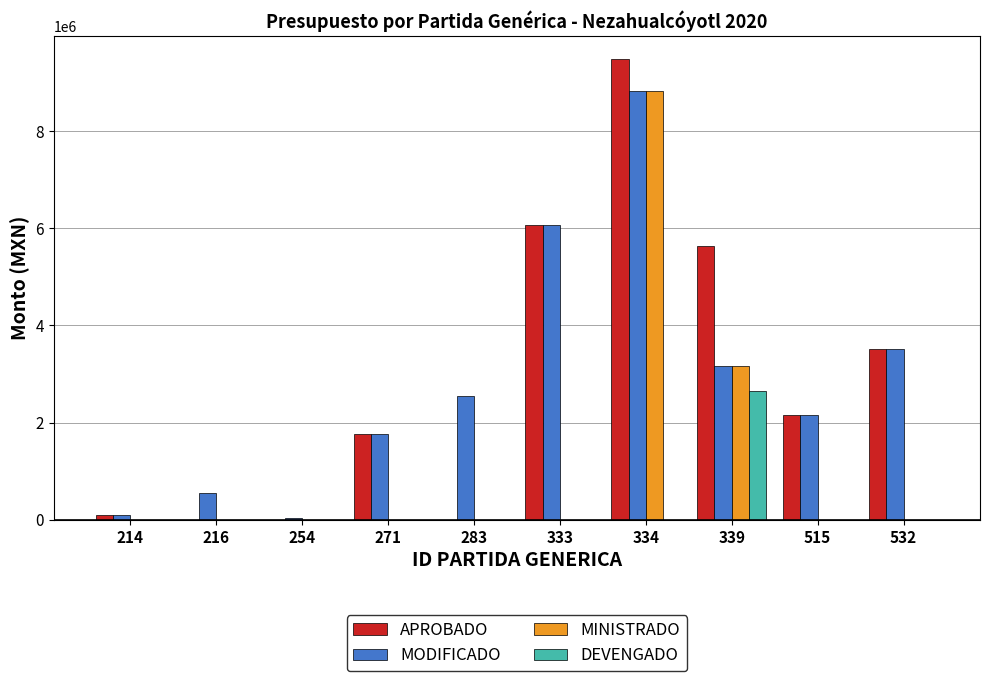

Are the bars horizontal?

No